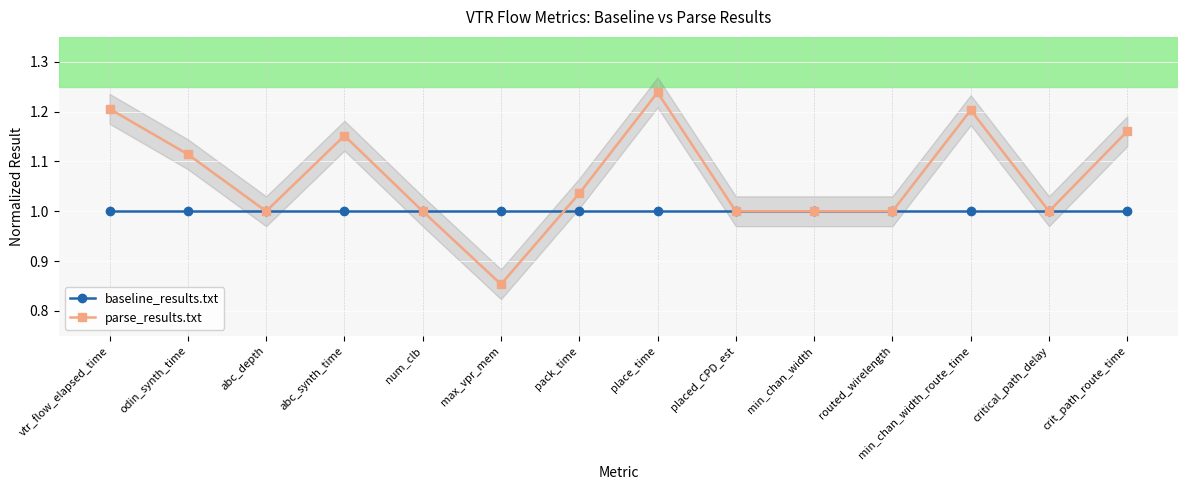

True or false: parse_results.txt has a value of 1.2 at min_chan_width_route_time.

True